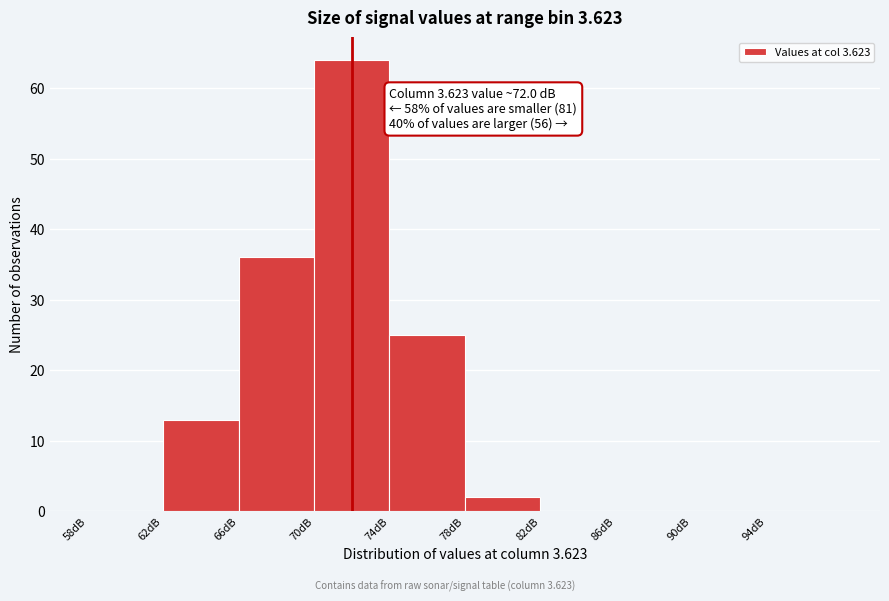

Over which range of the x-axis is the bar tallest?

70 to 74